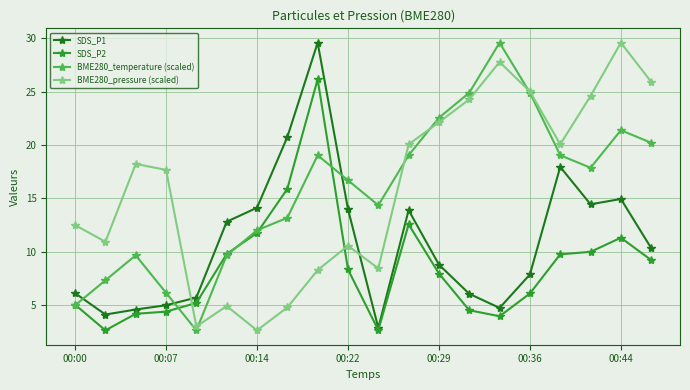

At how many categories does at least one series exceed 5?

20